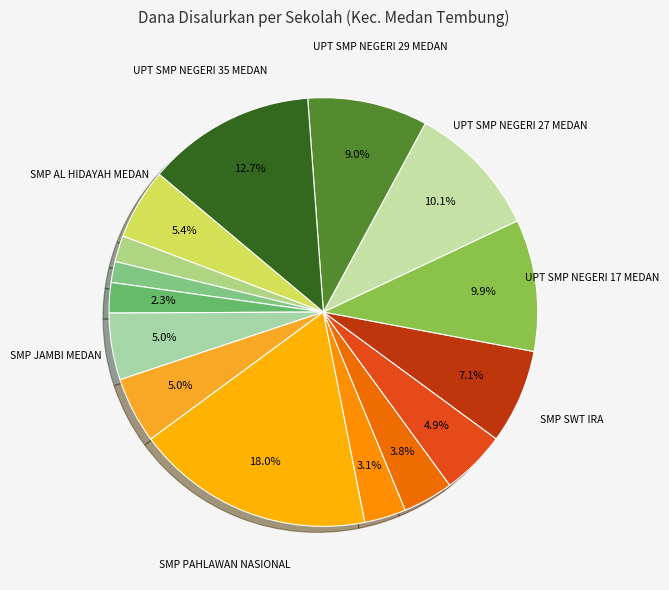

To the nearest percent, what is the difference between the largest and smallest slice percentages?

16%